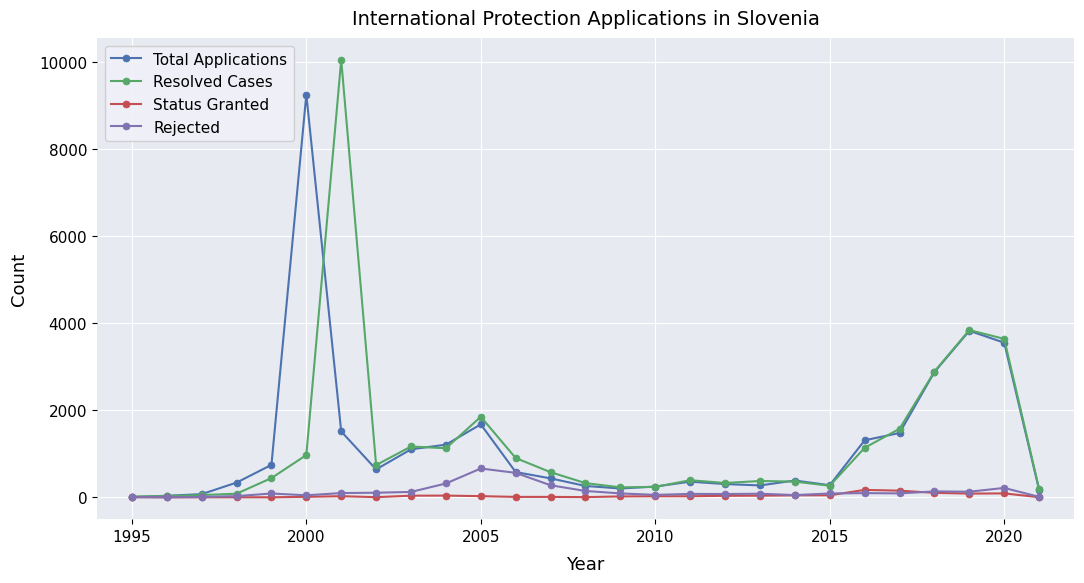

Which series has the widest spread of values?

Resolved Cases